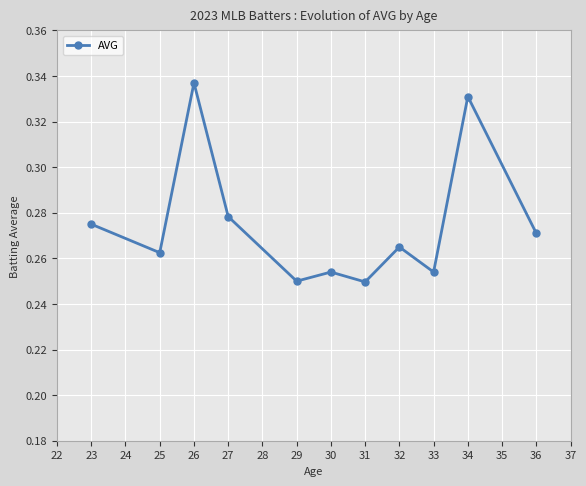

Which label corresponds to the largest value in the chart?

26